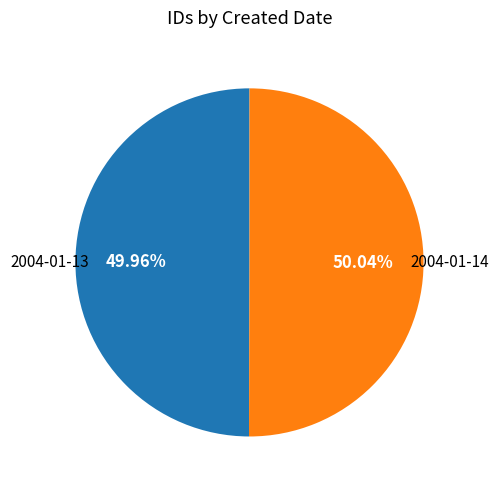

How many segments does this pie chart have?

2